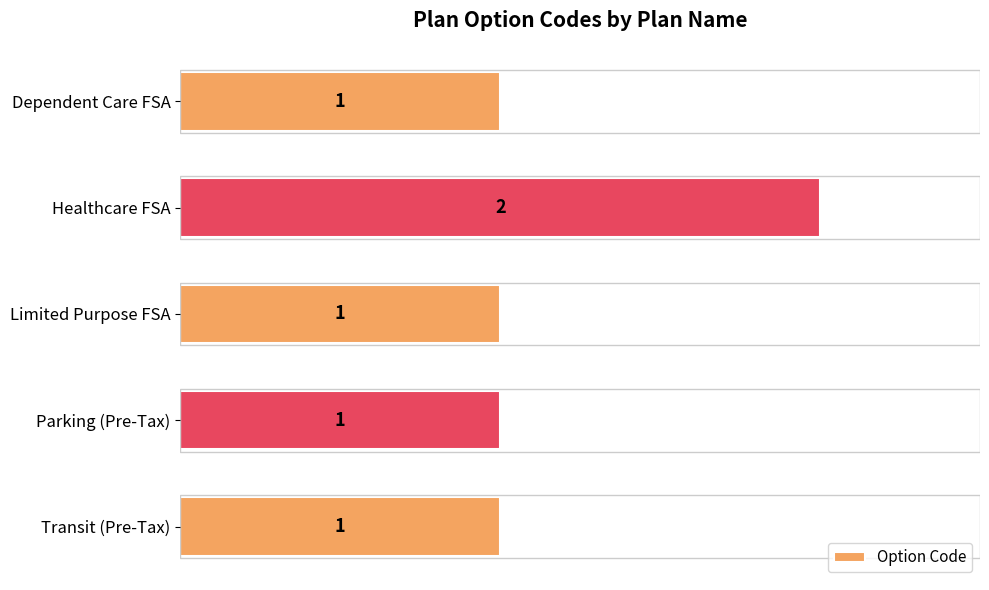

What is the label of the 1st bar from the top?

Dependent Care FSA